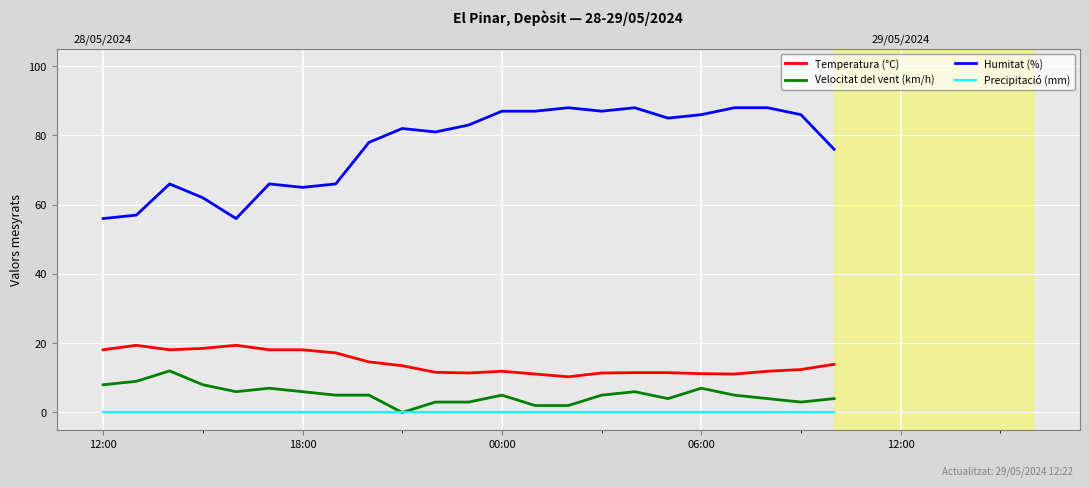

True or false: Velocitat del vent (km/h) has a value of 1.8 at 16.

False